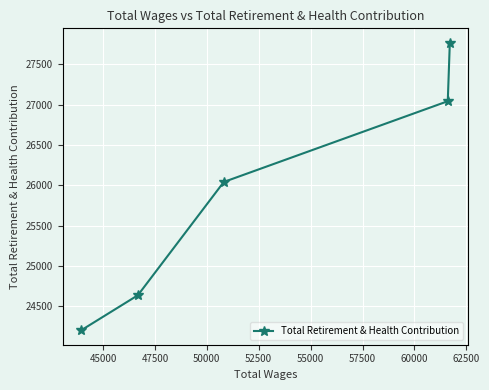

What is the difference between the maximum and minimum values?

3565